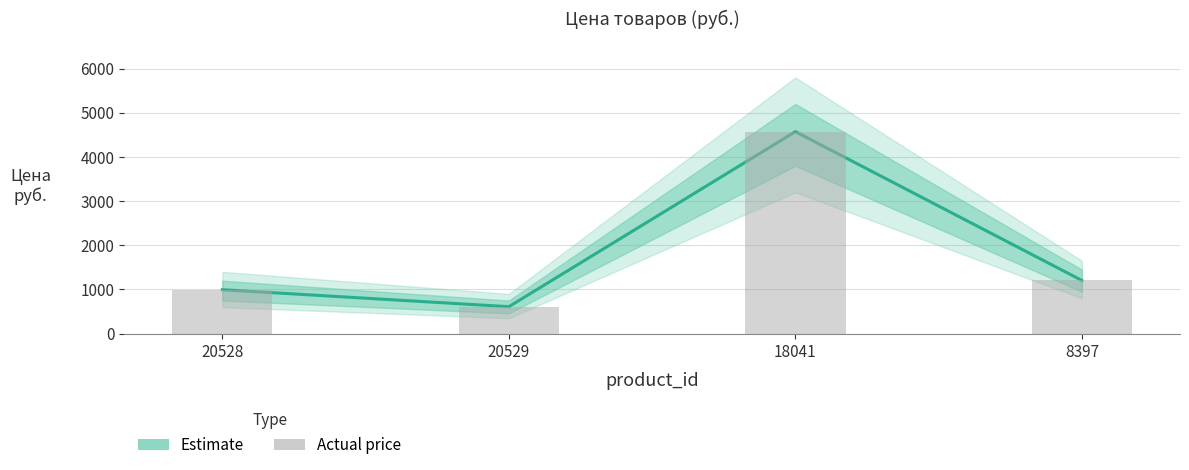

List the labels in order of value, largest first.

18041, 8397, 20528, 20529